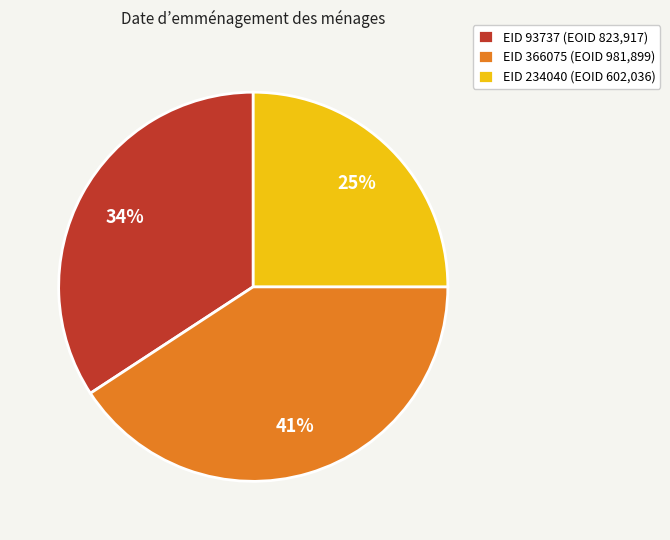

How many segments does this pie chart have?

3